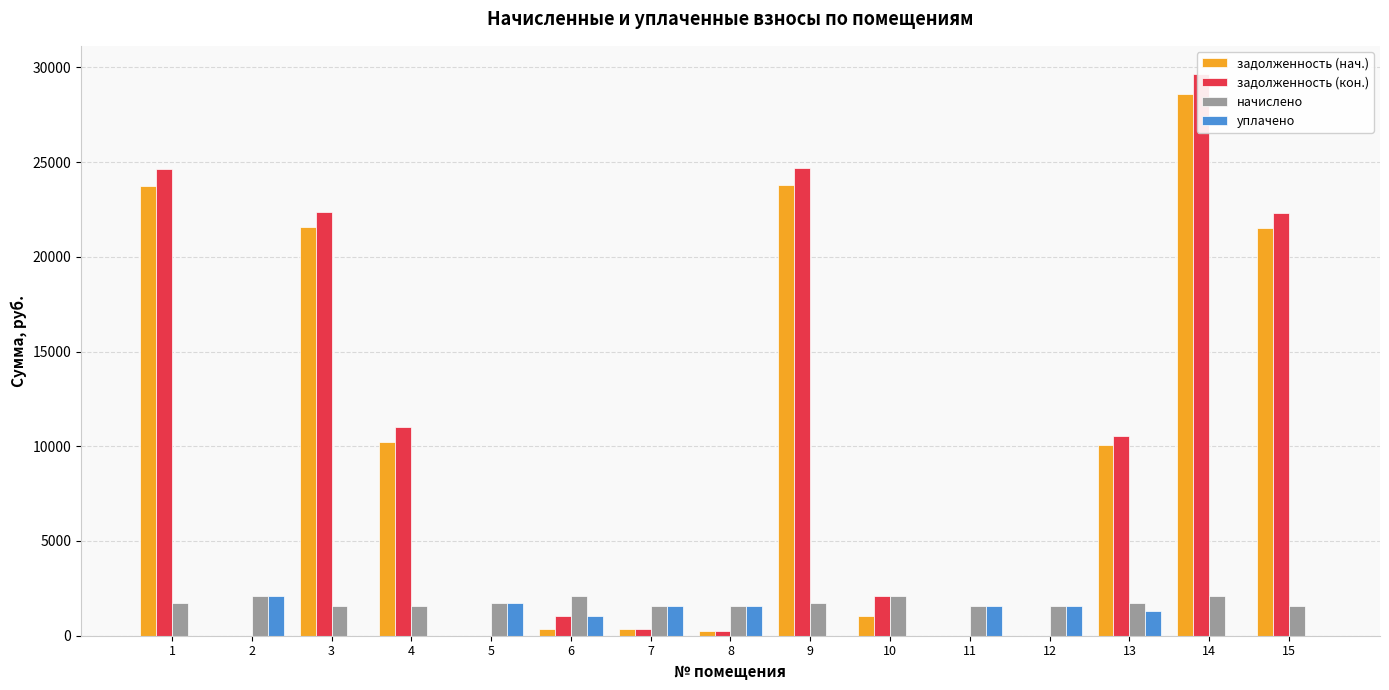

At which label is уплачено closest to 1038?

6